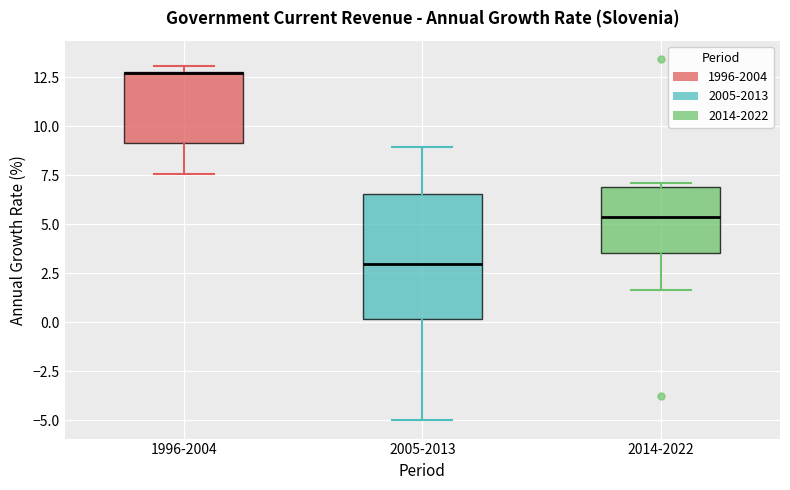

Reading left to right, transcribe this box plot: for each box, give where its median line is, the range the box spans, and where its two whiskers end, as read against the y-axis. The values are not printed on the chart, so give them approximately, as read against the axis.

1996-2004: median 12.5 (drawn on the box's upper edge), box 9.0 to 13.0, whiskers 7.5 to 13.0 (just above the box's upper edge)
2005-2013: median 3.0, box 0.0 to 6.5, whiskers -5.0 to 9.0
2014-2022: median 5.5, box 3.5 to 7.0, whiskers 1.5 to 7.0 (just above the box's upper edge)